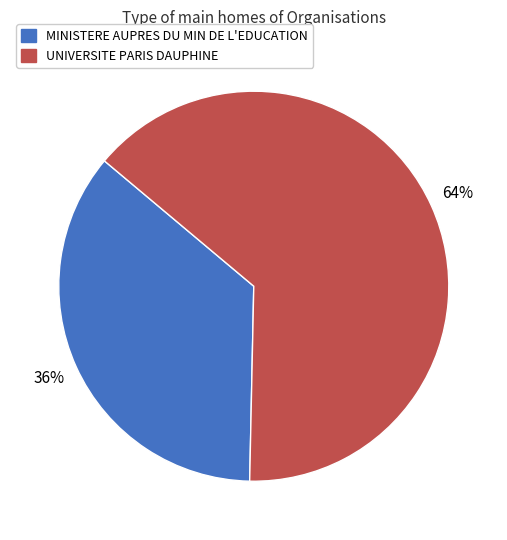

Which slice is the smallest?

MINISTERE AUPRES DU MIN DE L'EDUCATION